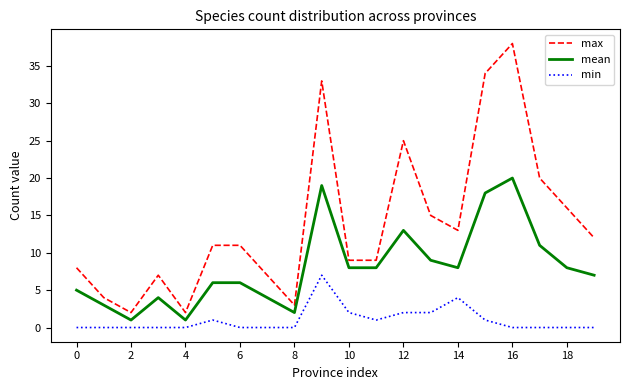

List the series in order of their peak value, lowest first.

min, mean, max